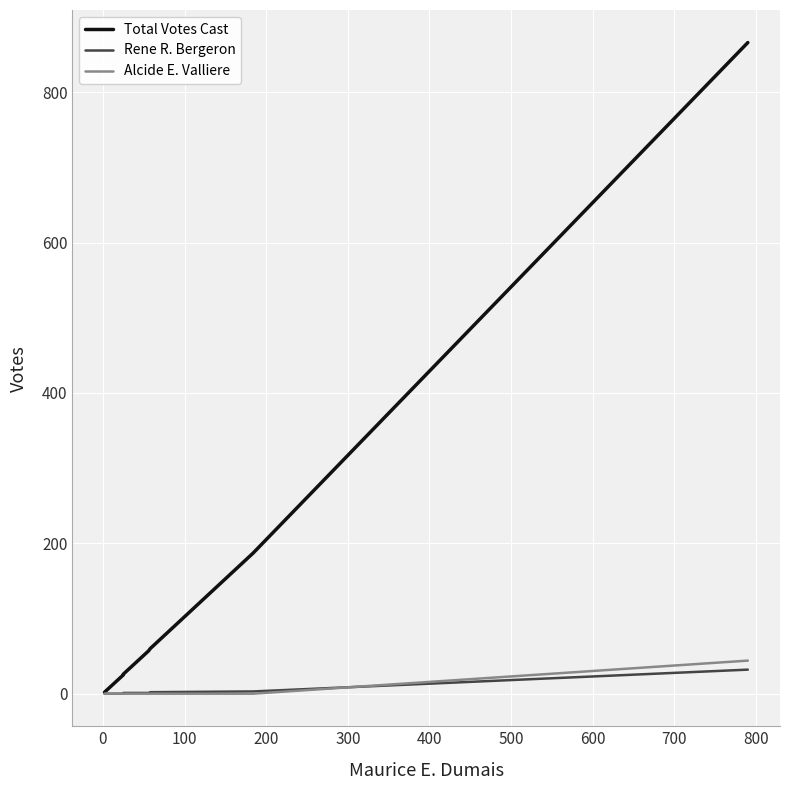

How many lines are shown in the chart?

3